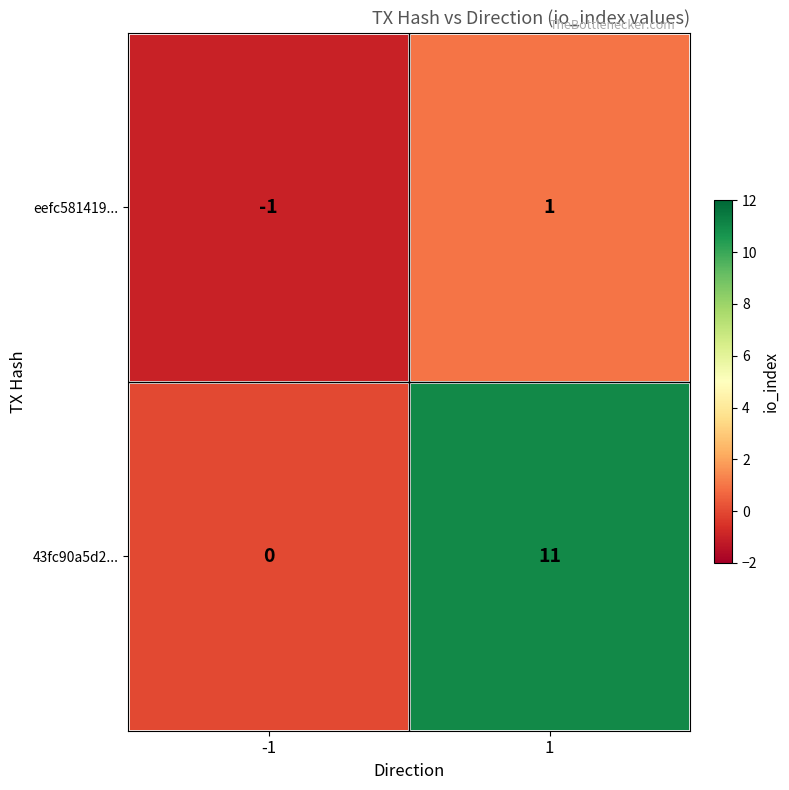

True or false: 43fc90a5d2... has a value of 17 at 1.

False